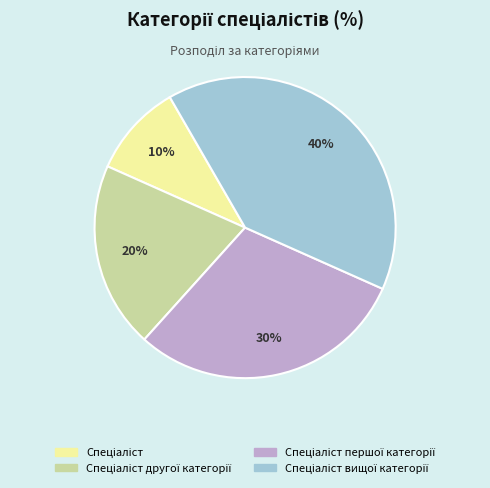

To the nearest percent, what is the difference between the largest and smallest slice percentages?

30%